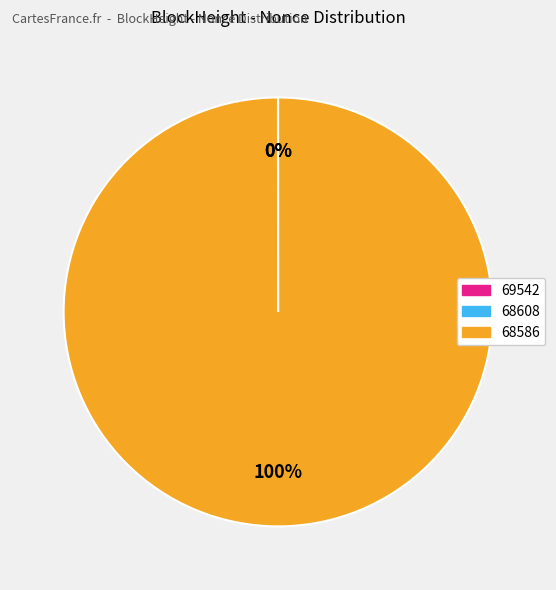

Is it true that 68586 is 99% of the pie?

False